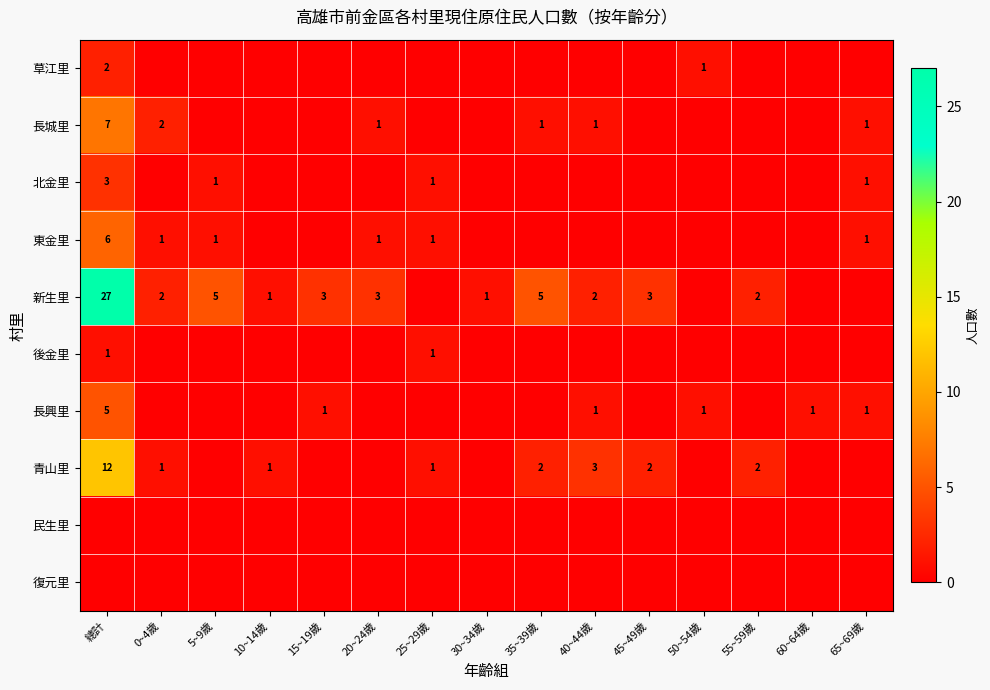

The 新生里 series shows 3 at 15~19歲. True or false?

True